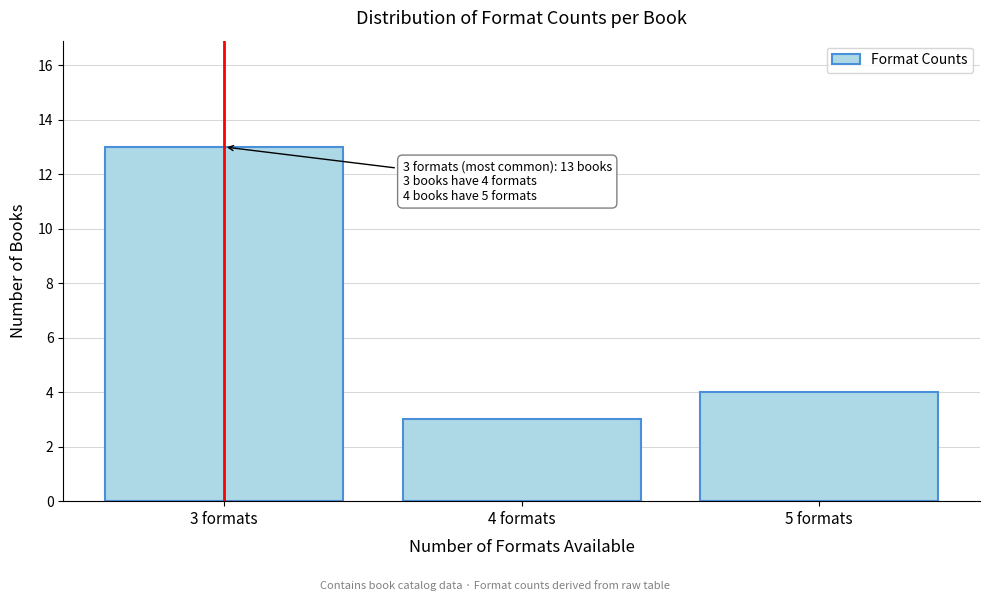

Reading left to right, extract all data points from this chart.

13	3	4